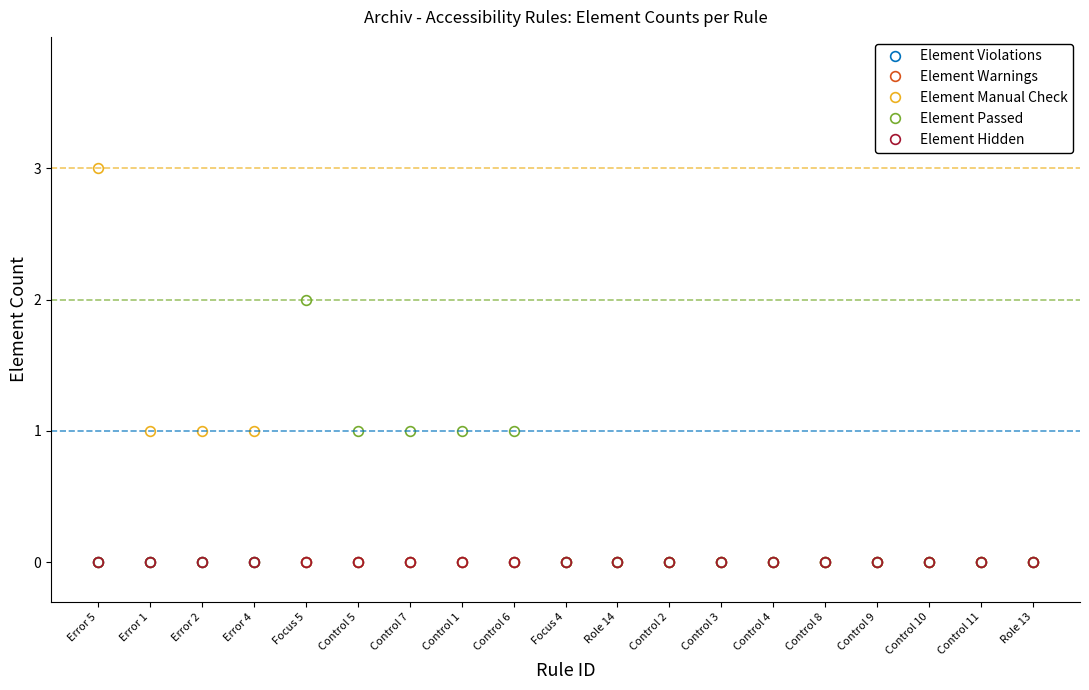

Is this an area chart (filled region under the line)?

No